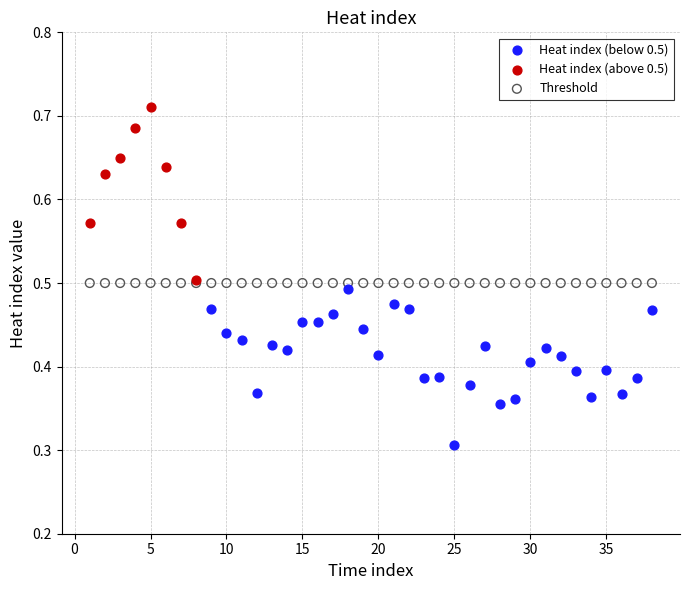

What are all the series names shown in the legend?

Heat index (below 0.5), Heat index (above 0.5), Threshold